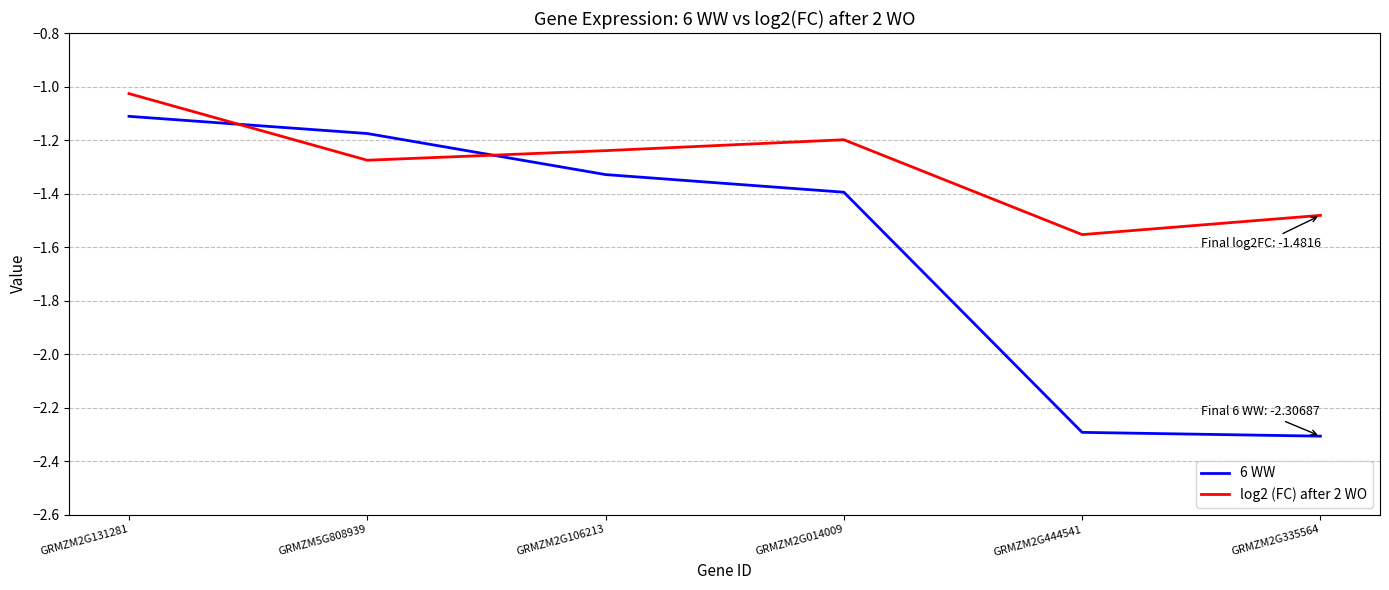

Is the value of log2 (FC) after 2 WO at GRMZM2G106213 greater than the value of 6 WW at GRMZM2G106213?

Yes